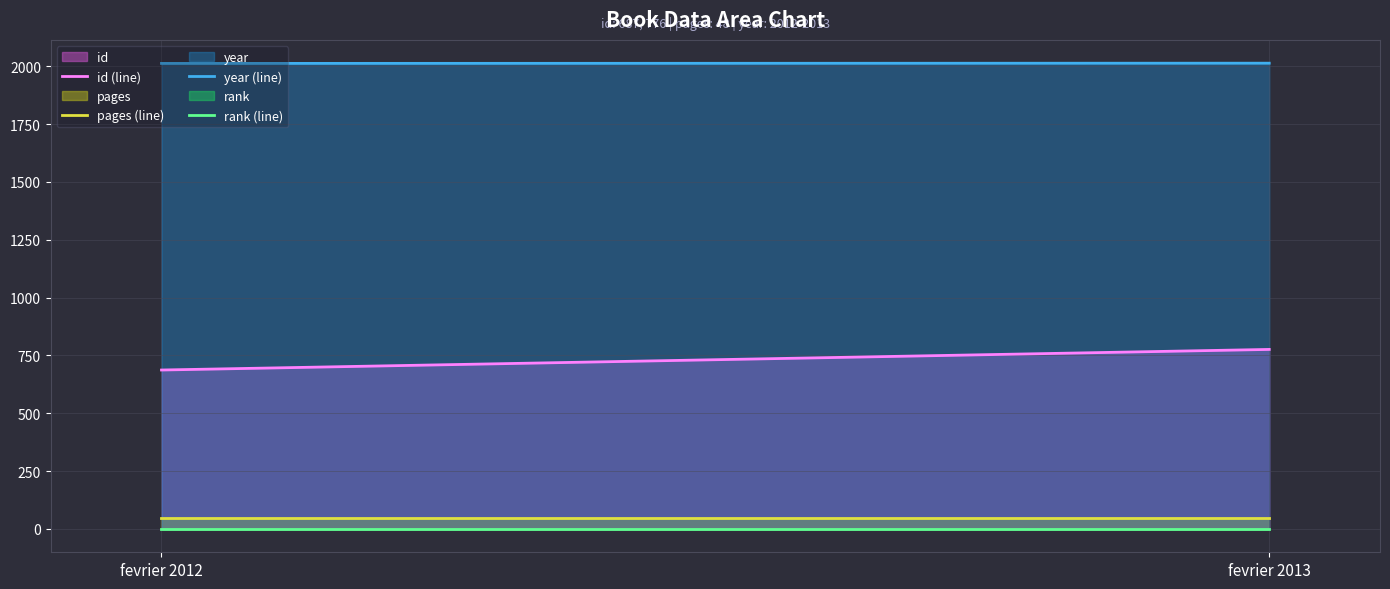

Reading left to right, what are all the values shown in this chart?

id: 687	776
pages: 48	48
year: 2012	2013
rank: 1	1